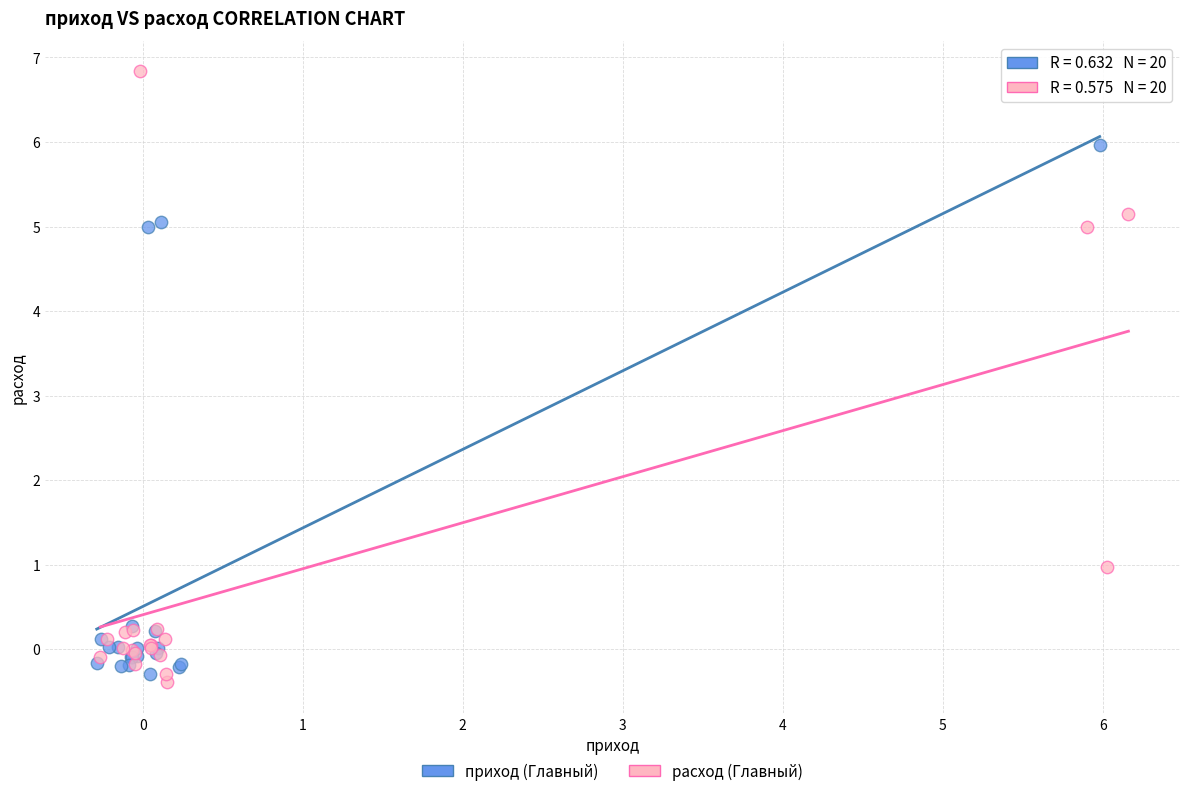

Which series has the largest Y range (max minus min)?

расход (Главный)